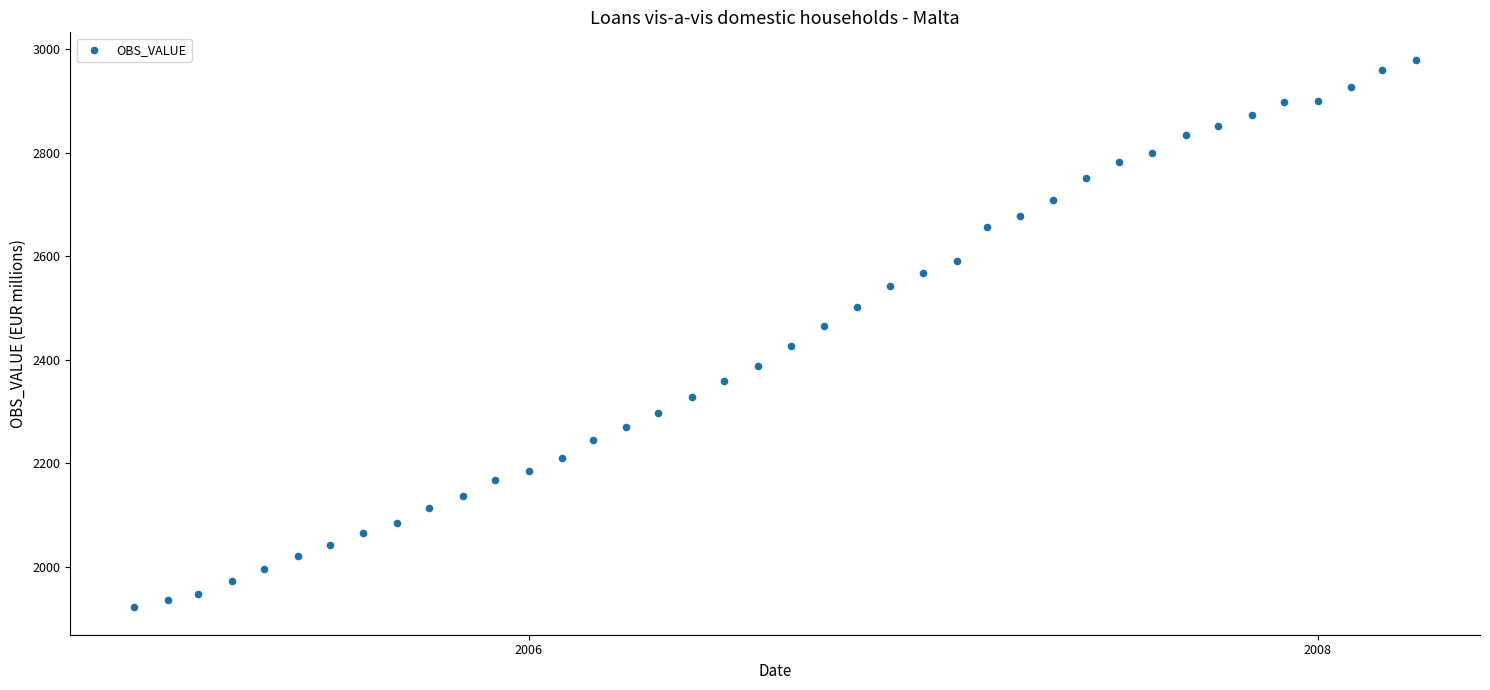

What is the range of X values (max minus min)?

1186.0